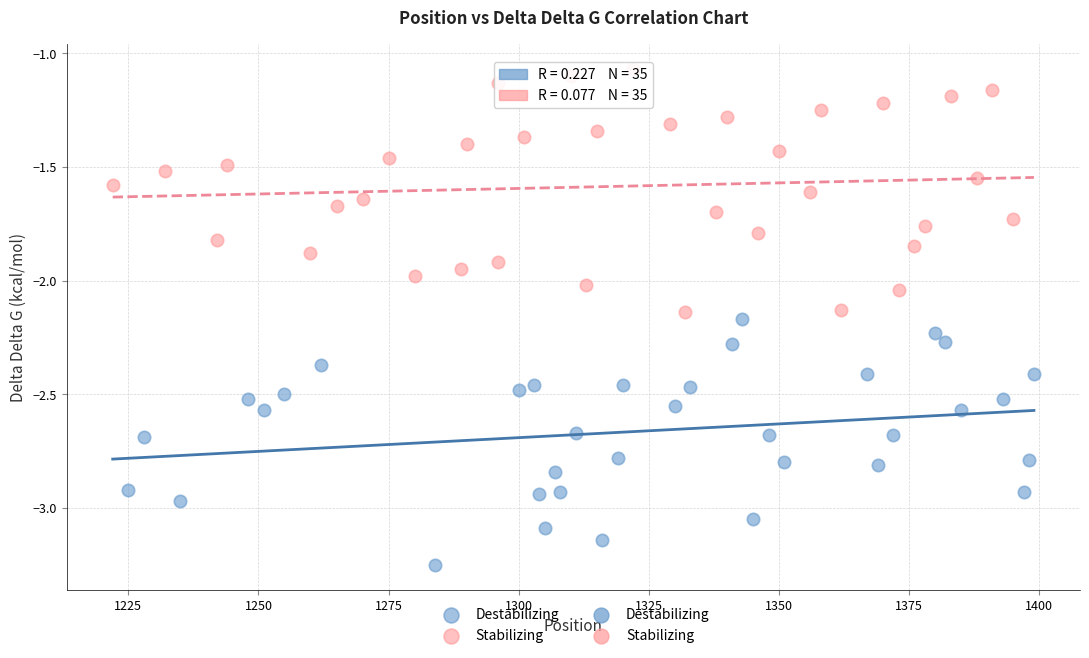

Which series contains the lowest Y value?

Destabilizing